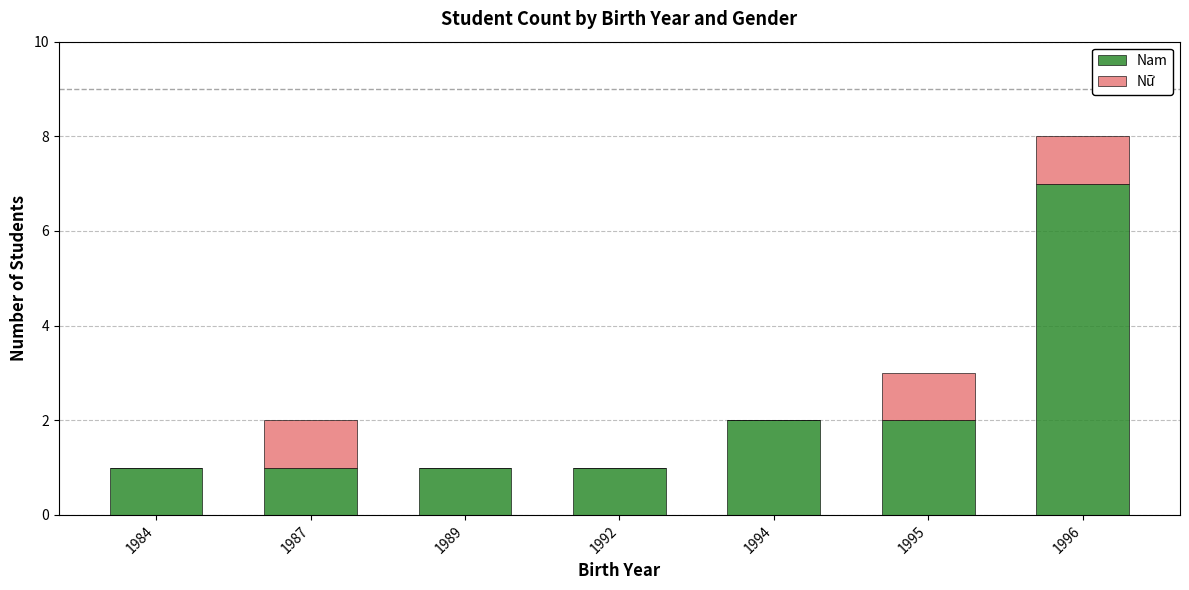

What is the maximum value for Nam?

7